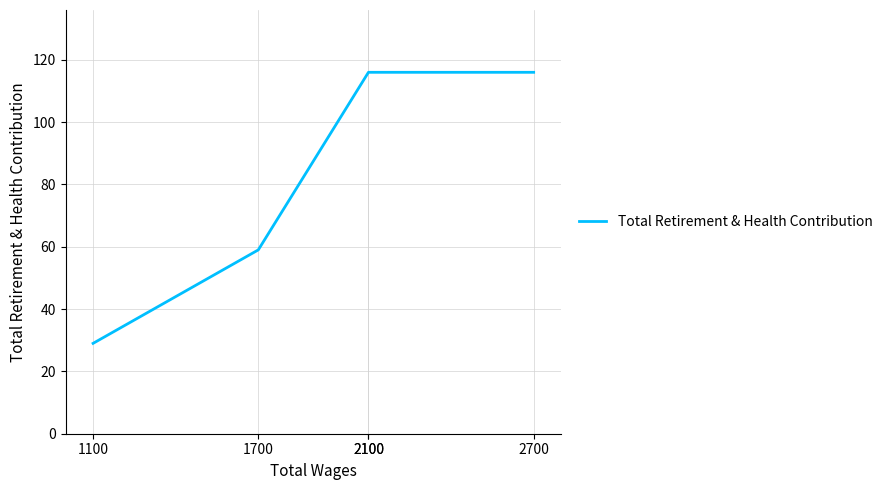

At which category does the chart reach its minimum across all series?

1100